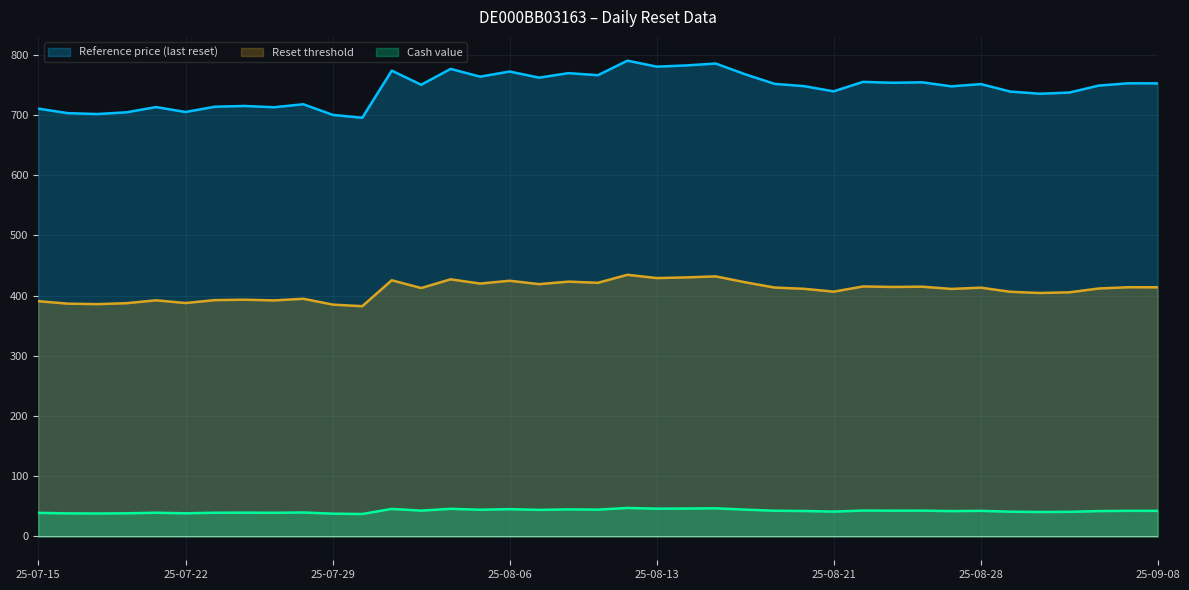

At which category does the chart reach its minimum across all series?

2025-07-30